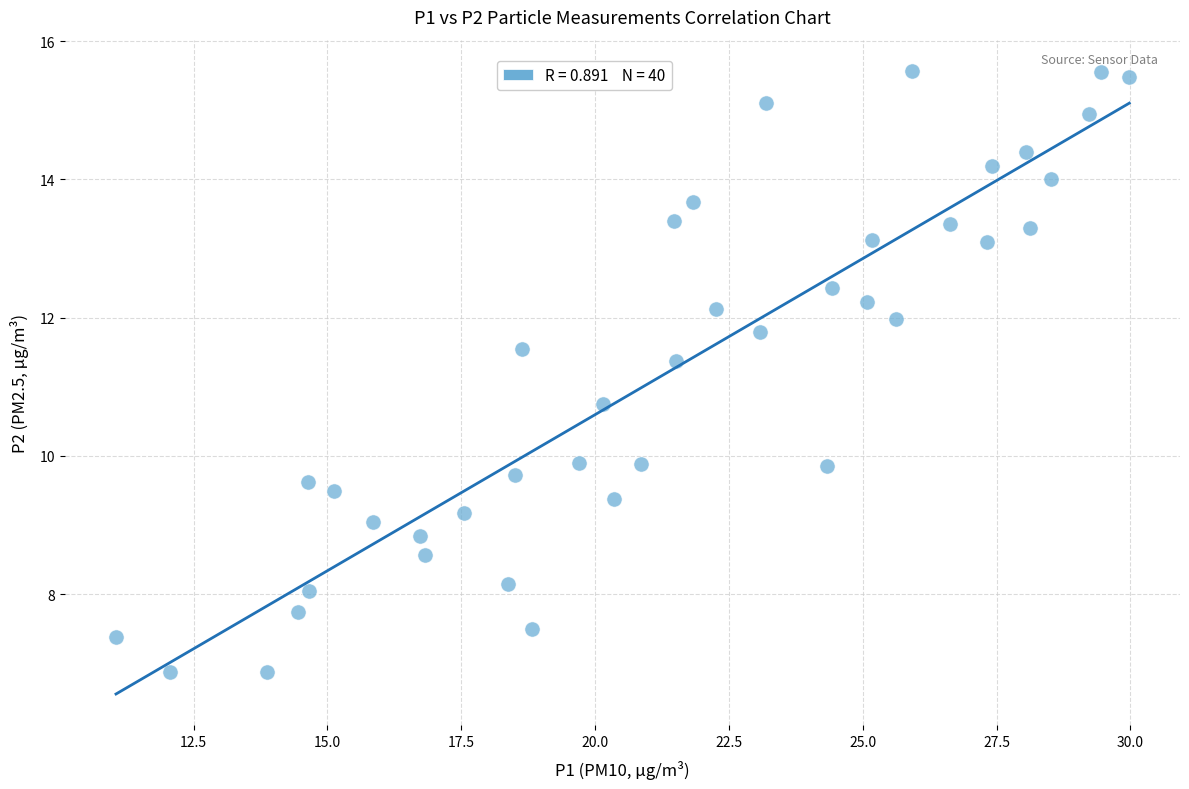

What is the range of Y values (max minus min)?

8.7